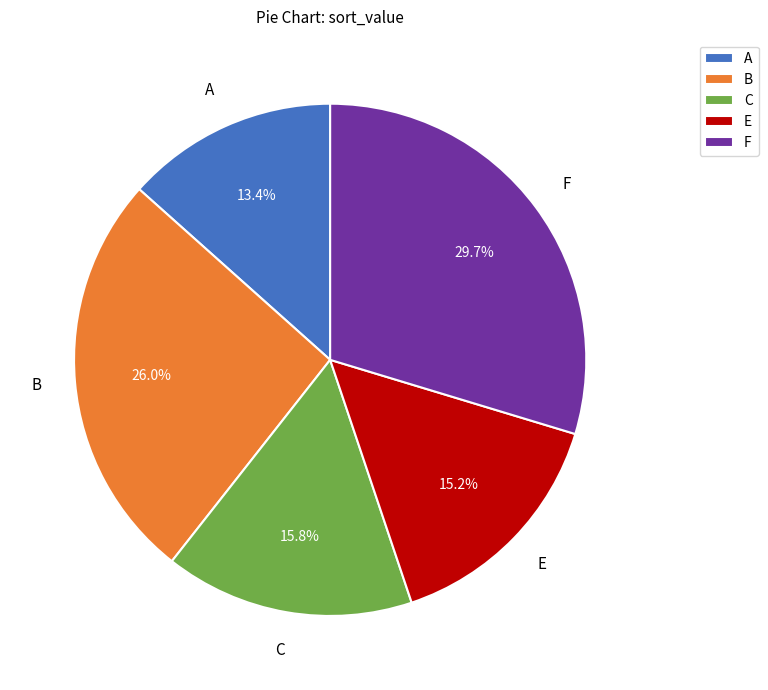

Between E and C, which is larger?

C